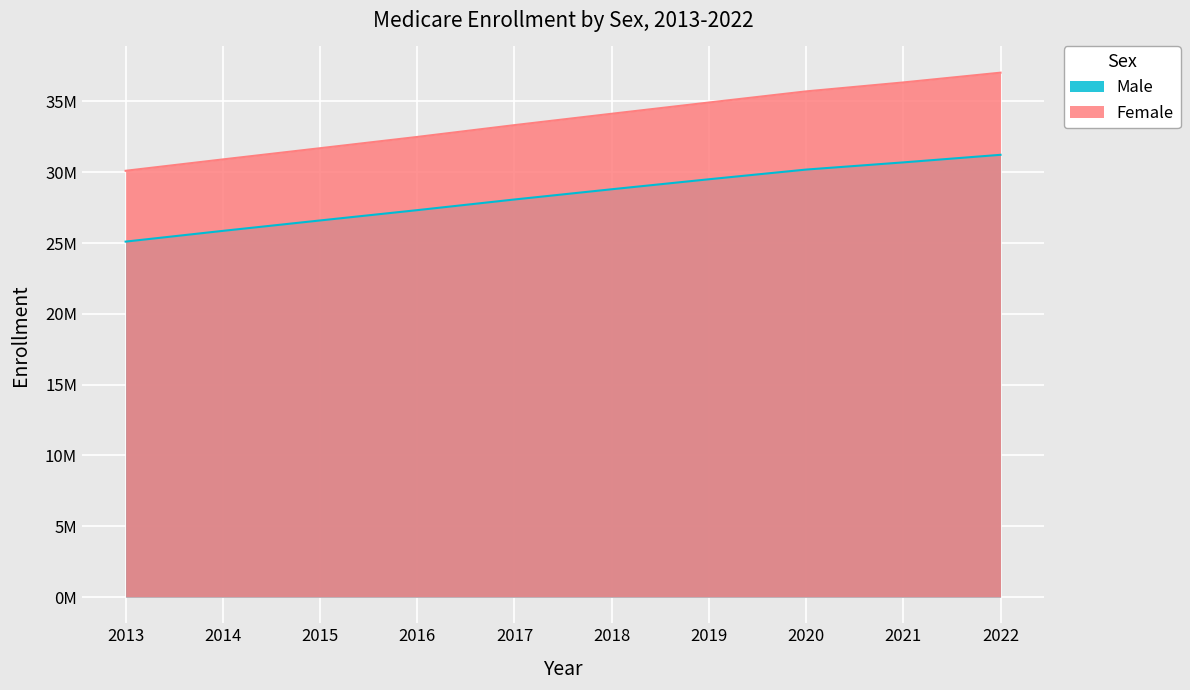

True or false: Female has more than 2 points higher than both neighbors.

False